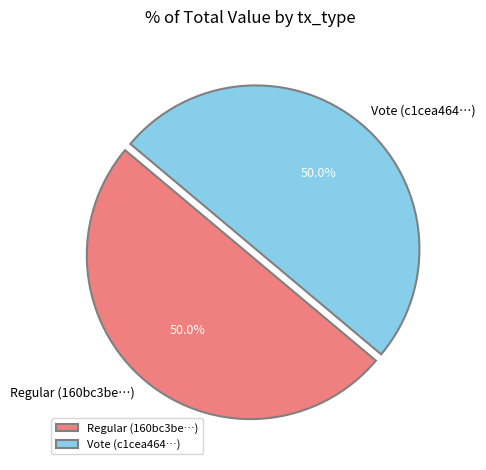

Do Regular (160bc3be…) and Vote (c1cea464…) together represent more than half of the pie?

Yes